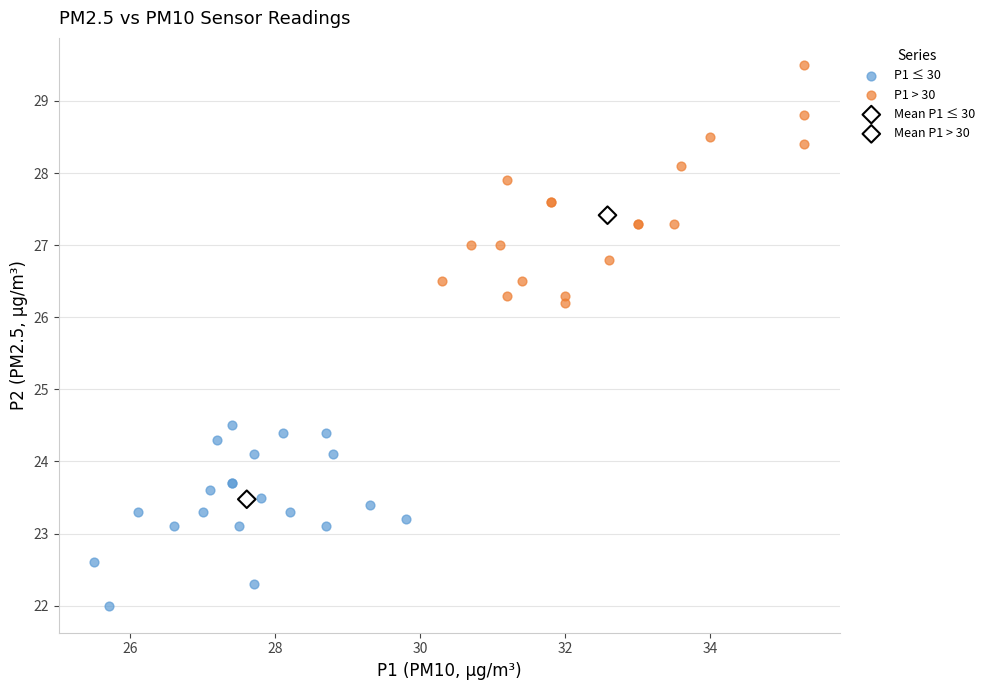

Which series contains the highest Y value?

P1 > 30